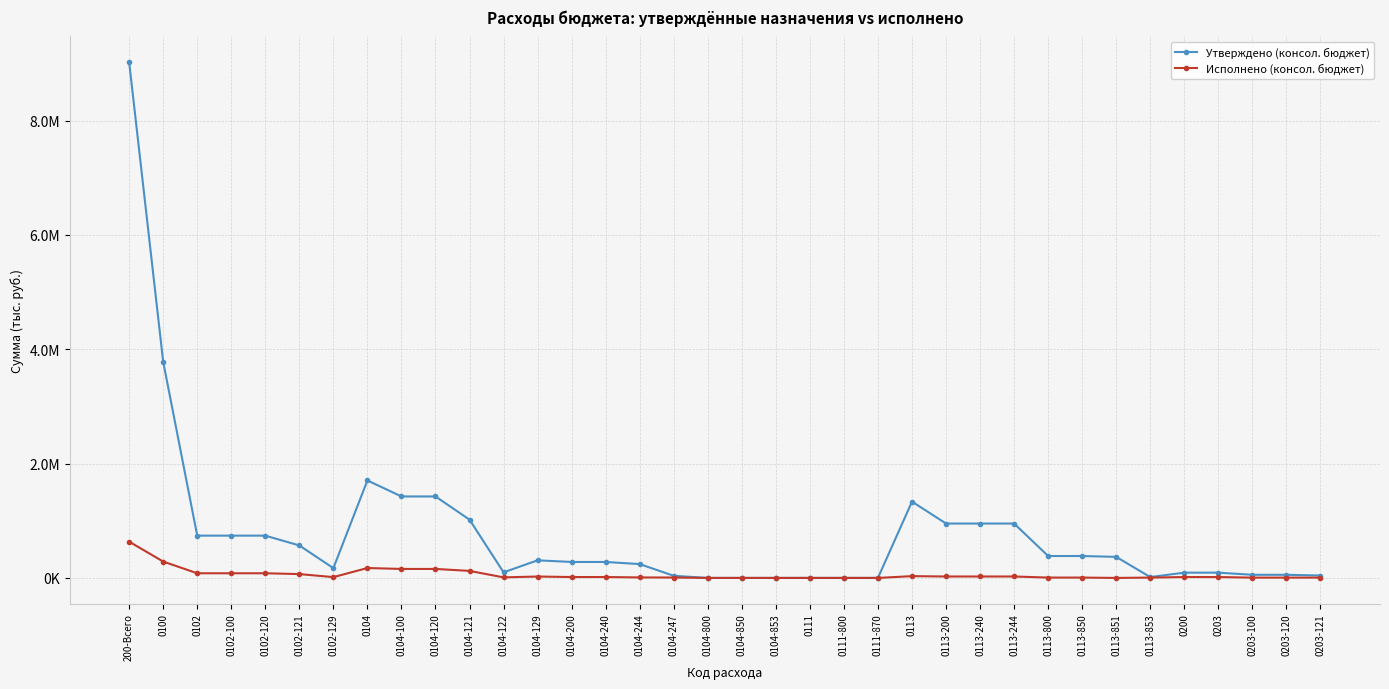

Does the chart have visible grid lines?

Yes